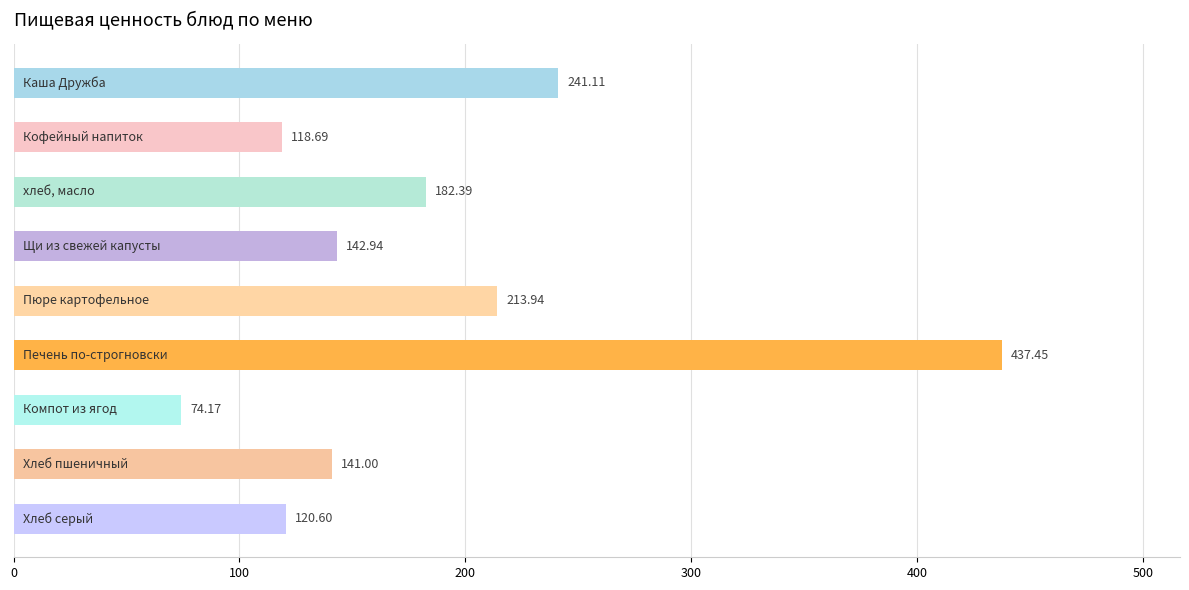

What is the difference between the maximum and minimum values?

363.3